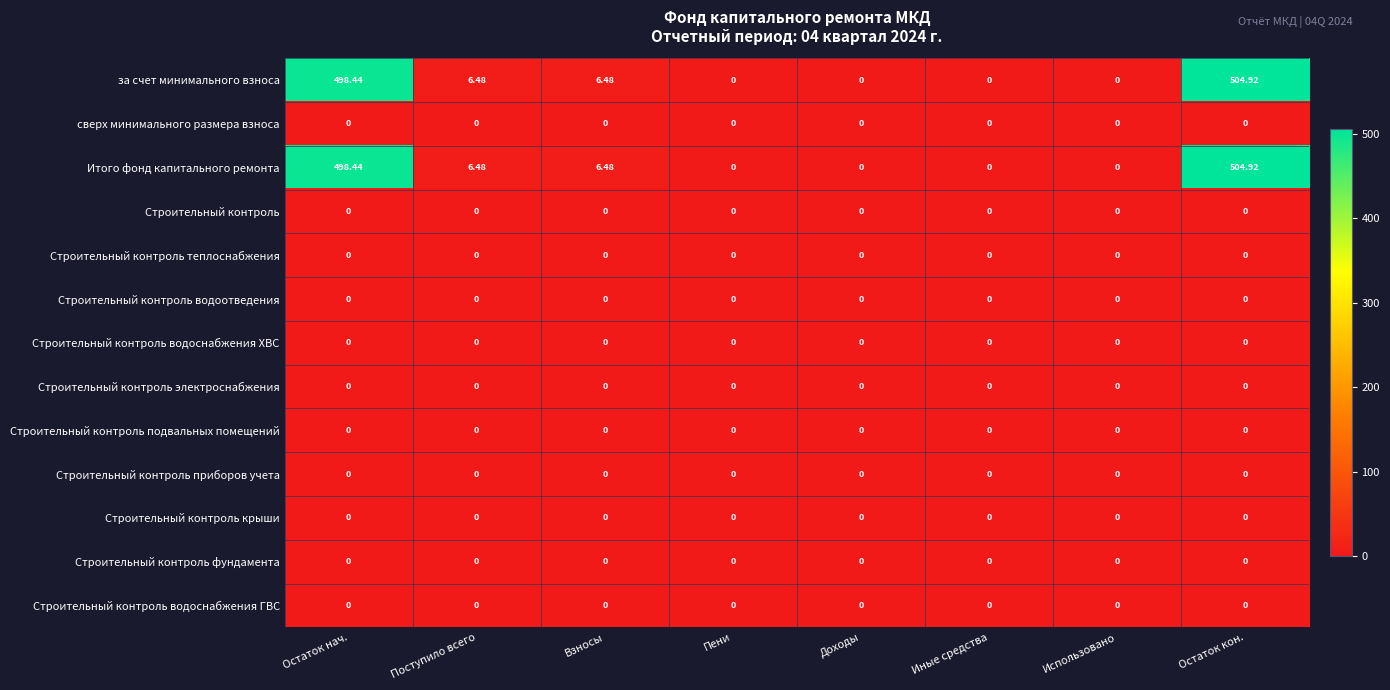

At which category is the sum across all series the highest?

Остаток кон.